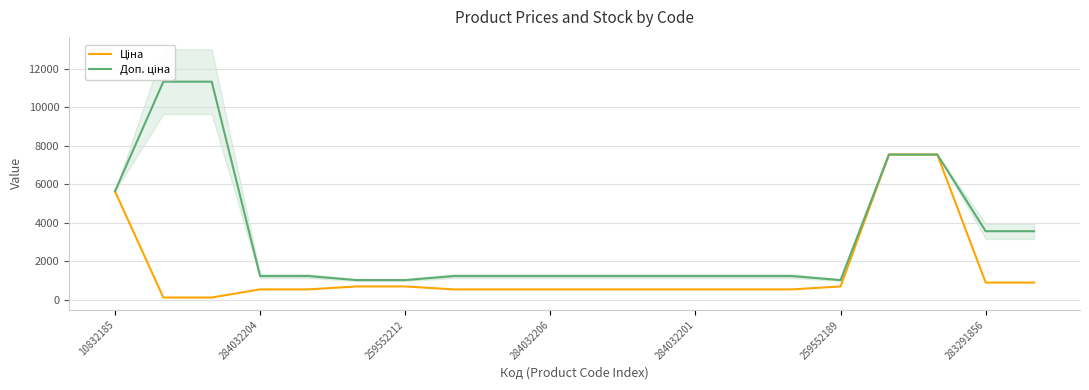

Between 284032204 and 283291856, which series saw the biggest shift?

Доп. ціна